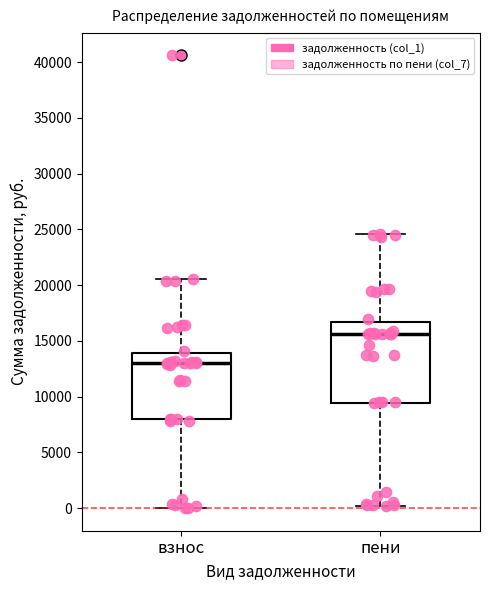

Comparing the boxes themselves (not the whiskers), which one is the tallest?

пени